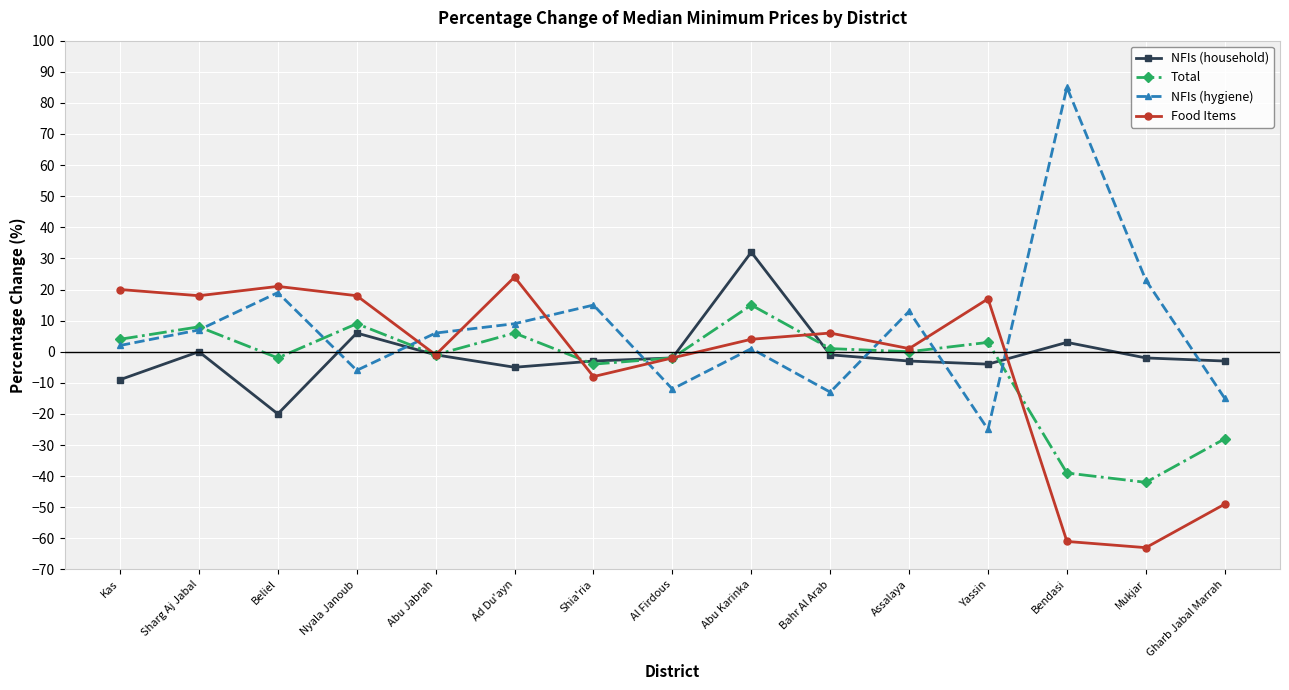

Between Sharg Aj Jabal and Abu Karinka, which series saw the biggest shift?

NFIs (household)